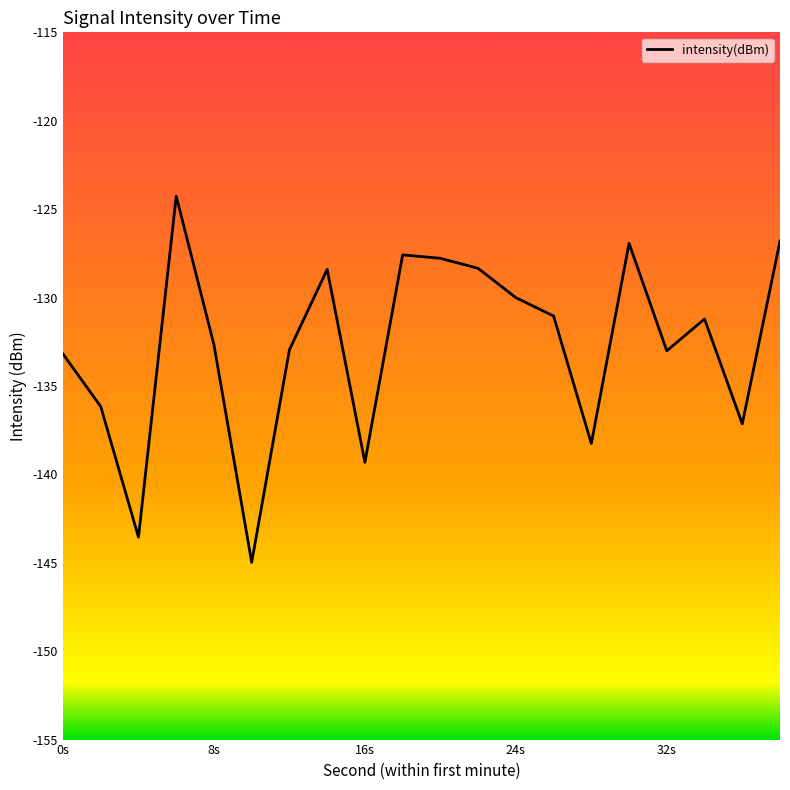

What is the smallest value displayed?

-145.0